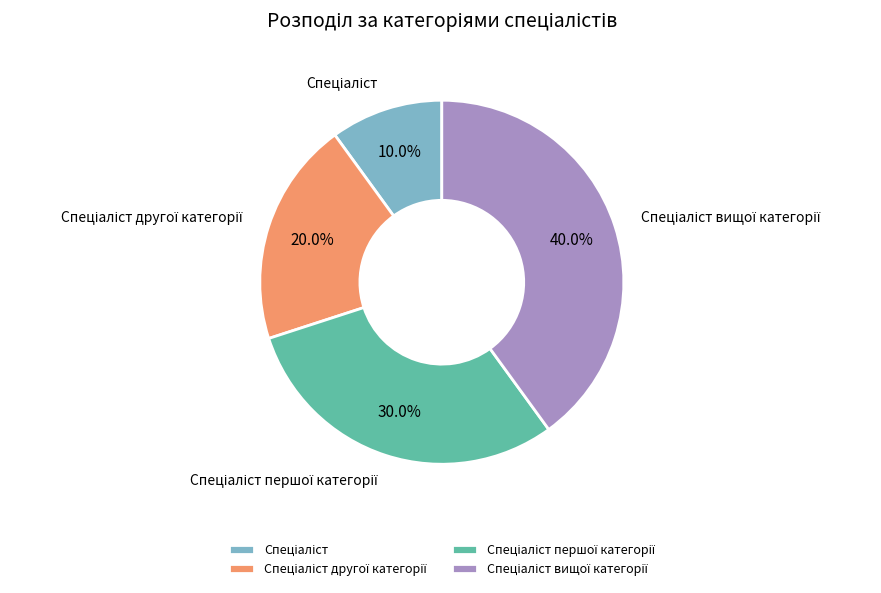

How many segments does this pie chart have?

4